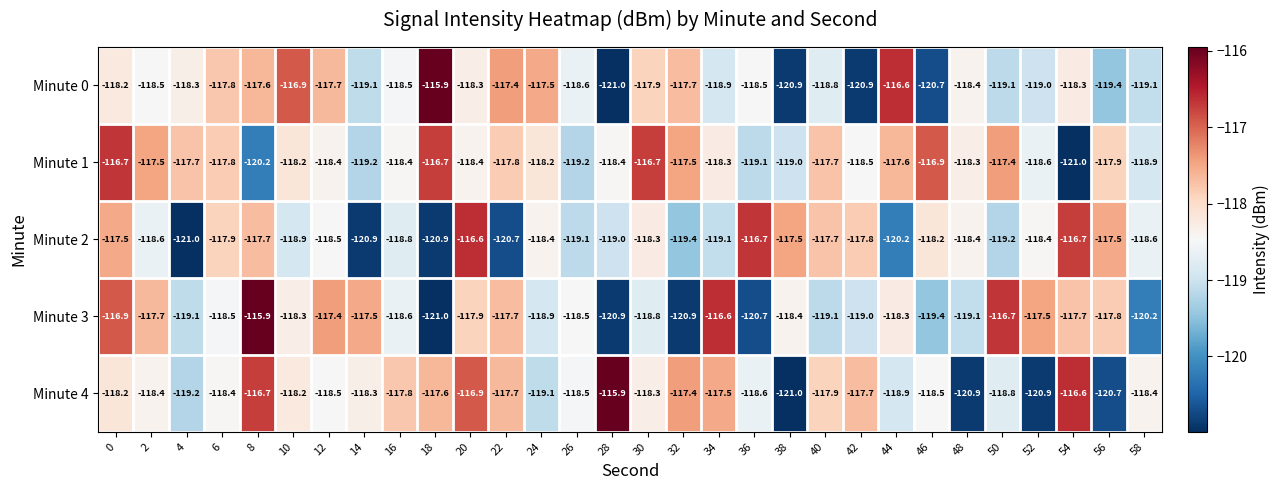

What is the smallest value displayed?

-121.0